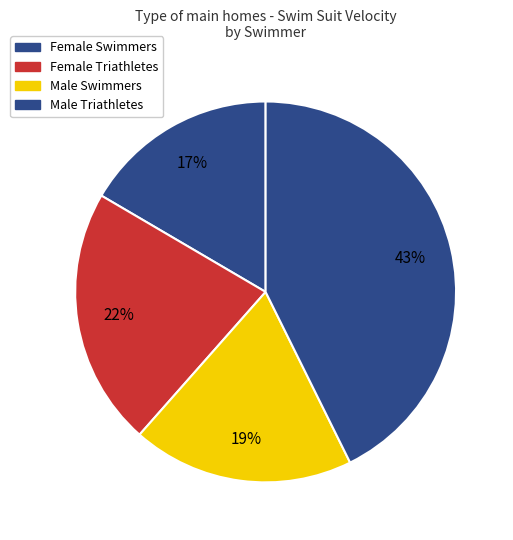

Count the number of slices in the pie.

4